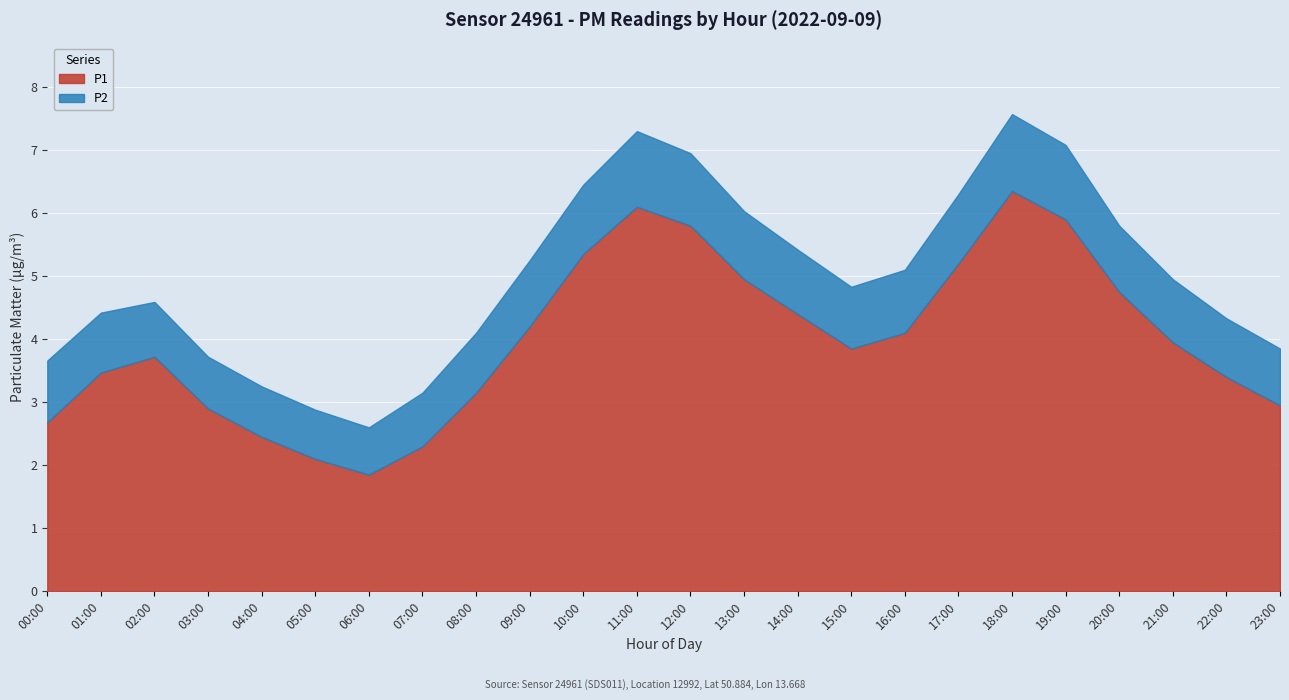

What is the sum of all P1 values?

95.9